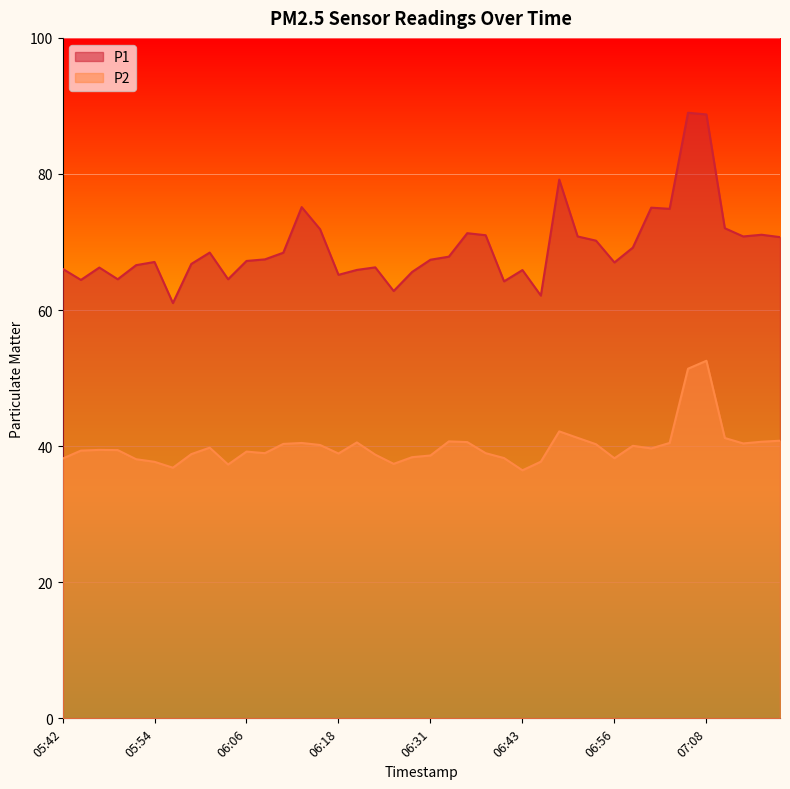

Which series changed the most between 06:33 and 06:56?

P2